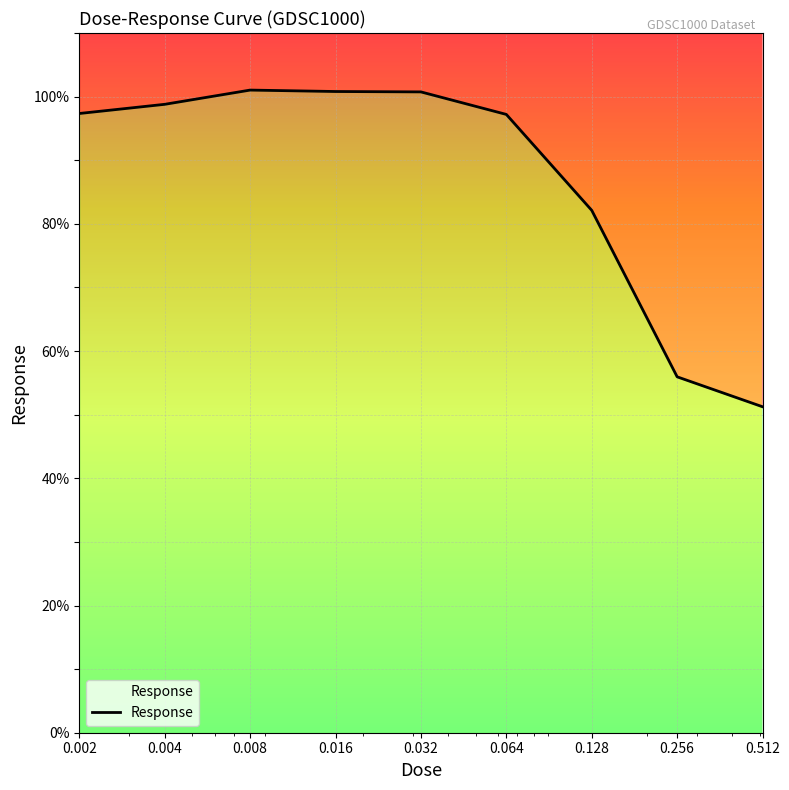

Where is the first local maximum?

0.008